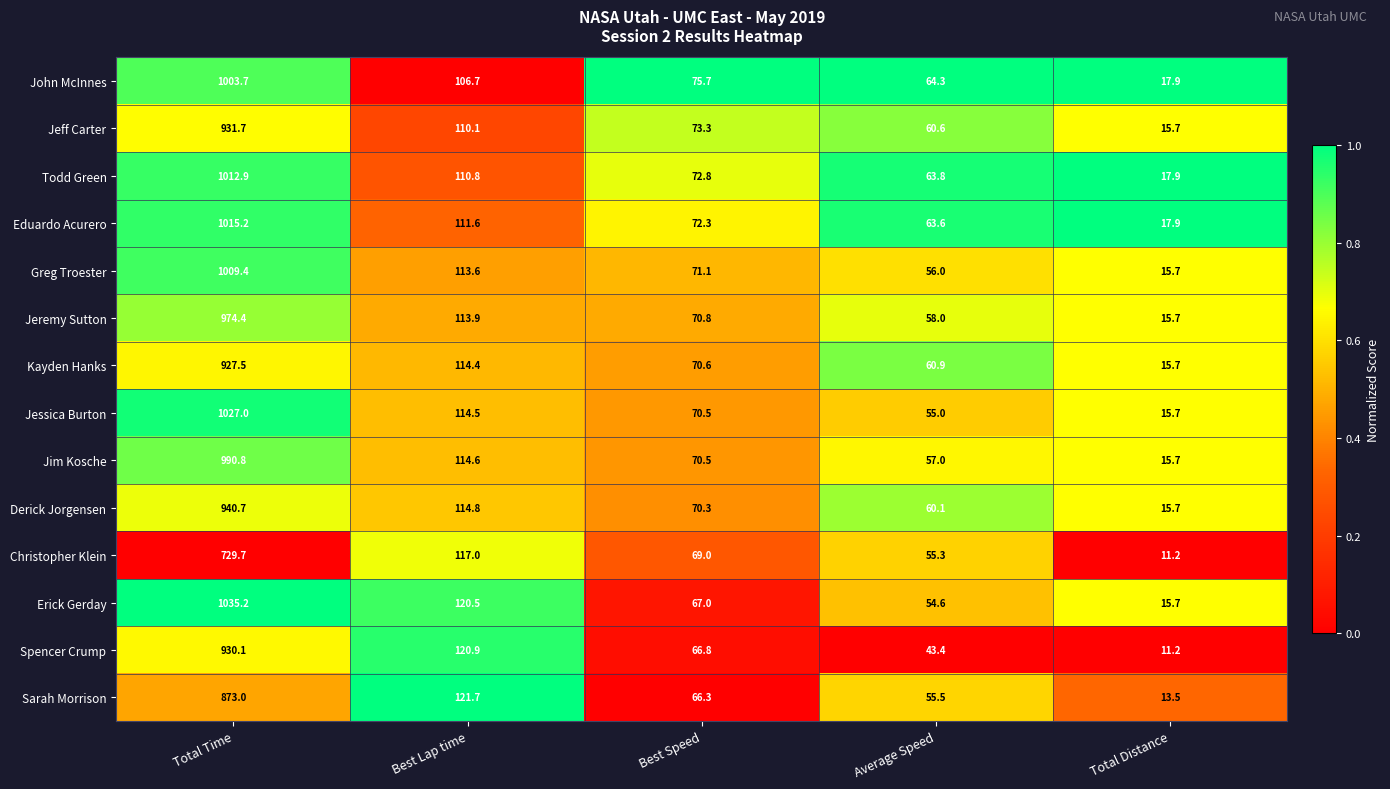

What is the total value across all series at Best Lap time?

1605.1